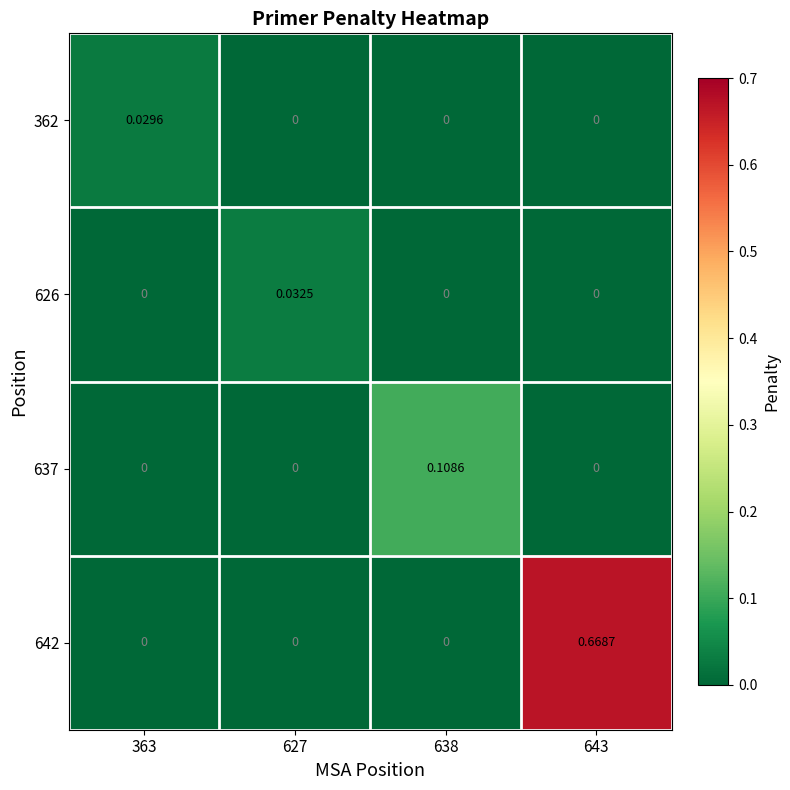

Rank the series at 627 from highest to lowest value.

626, 362, 637, 642